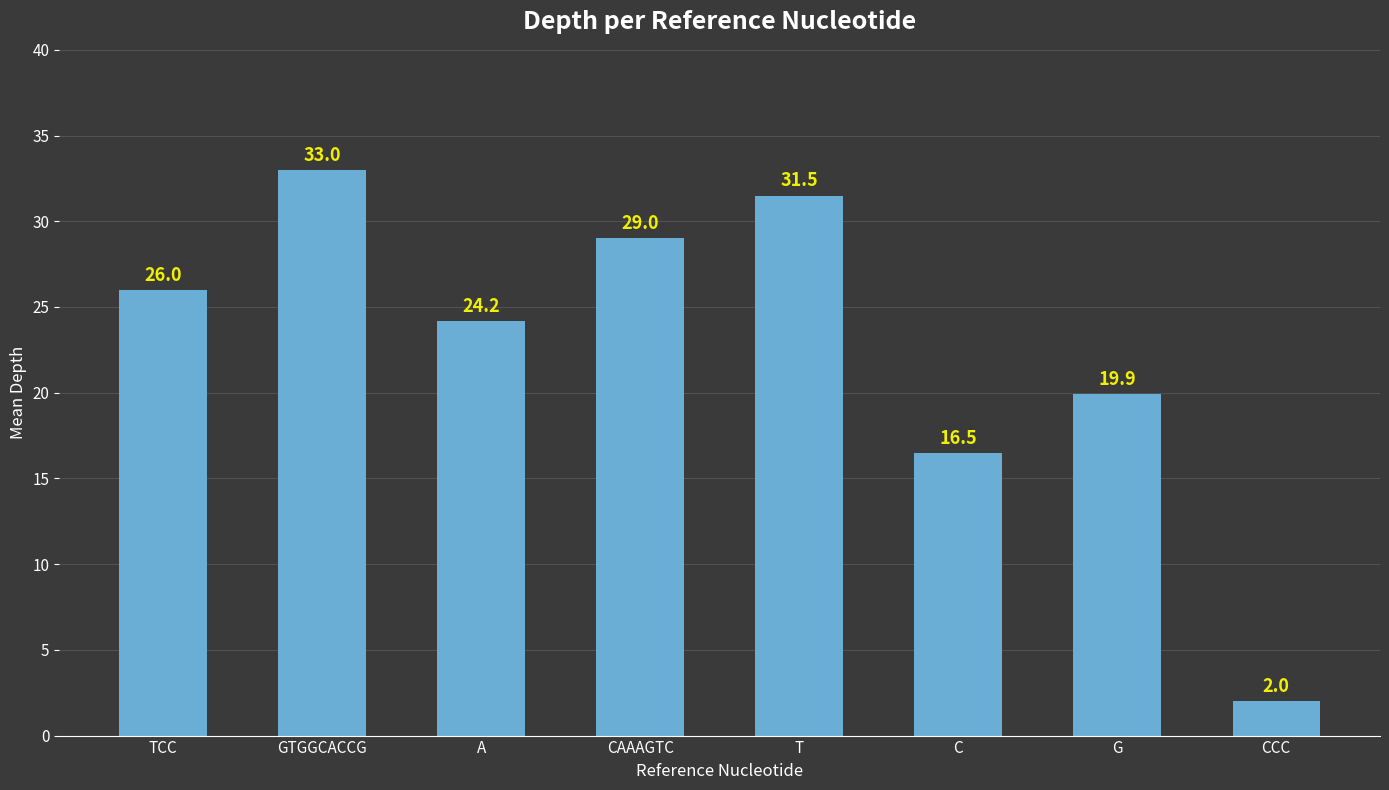

How many data points are less than 26?

4